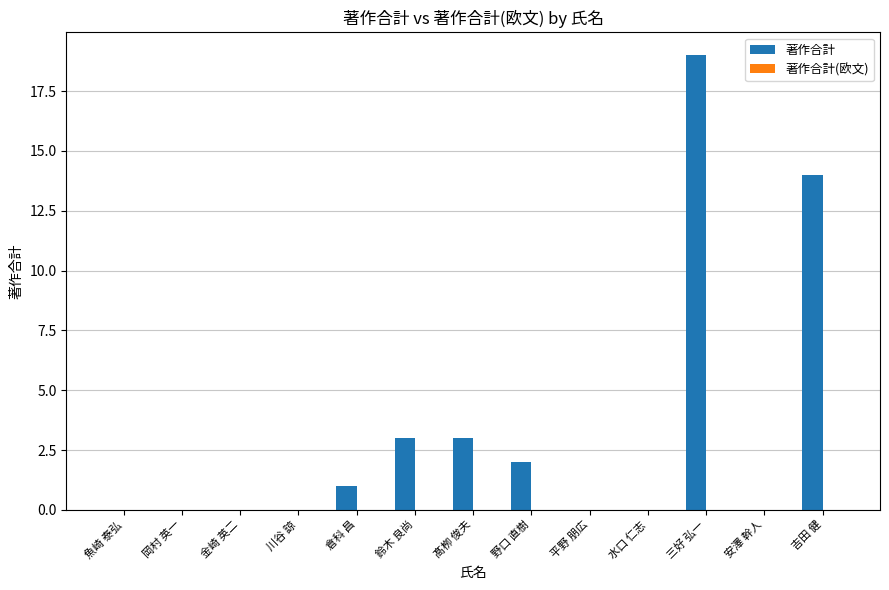

How many distinct data groups are displayed?

1